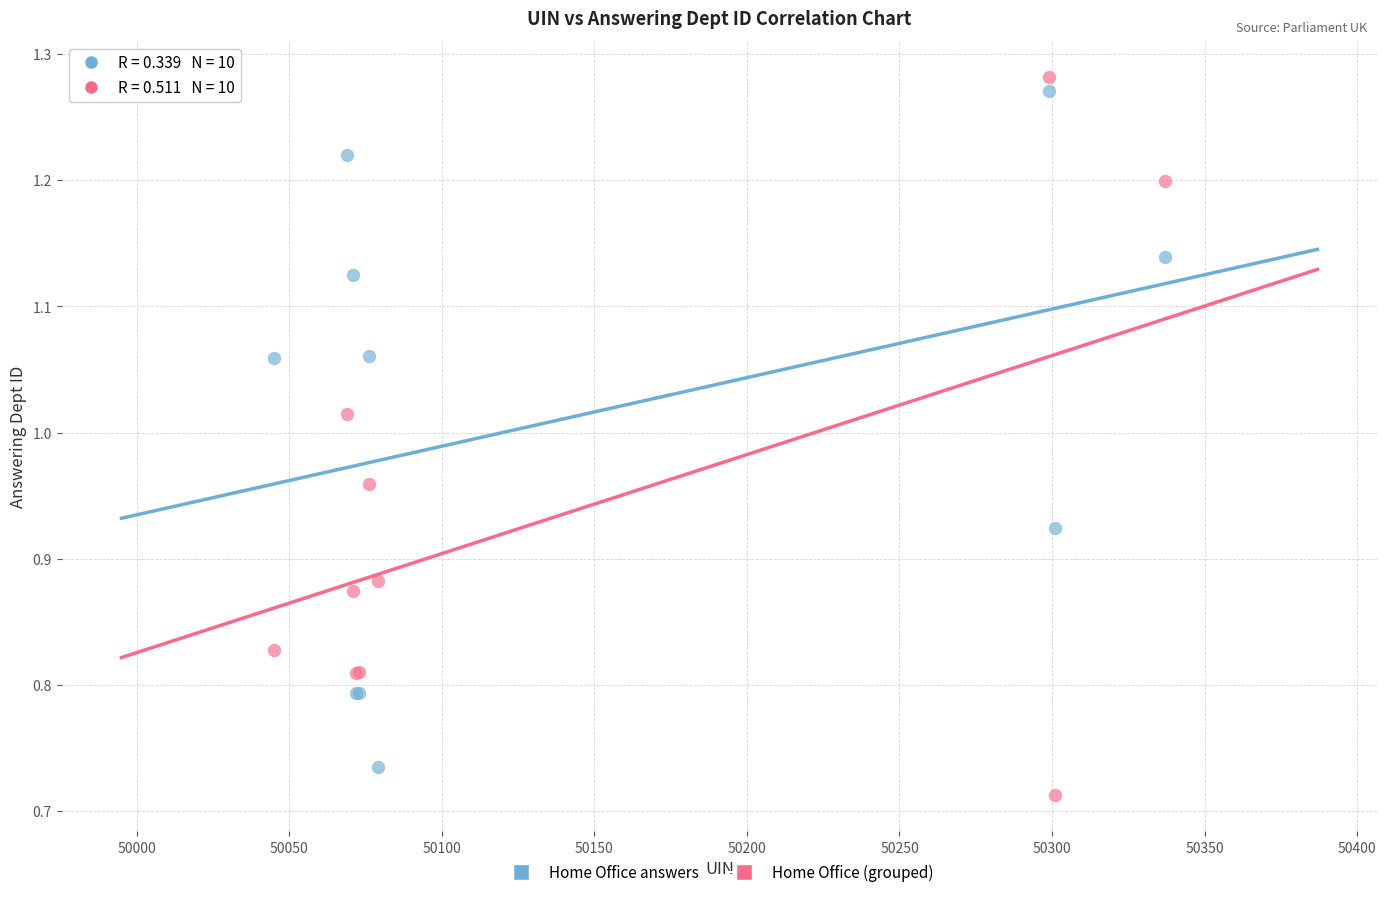

What is the X range (max minus min) for the scatter plot?

292.0